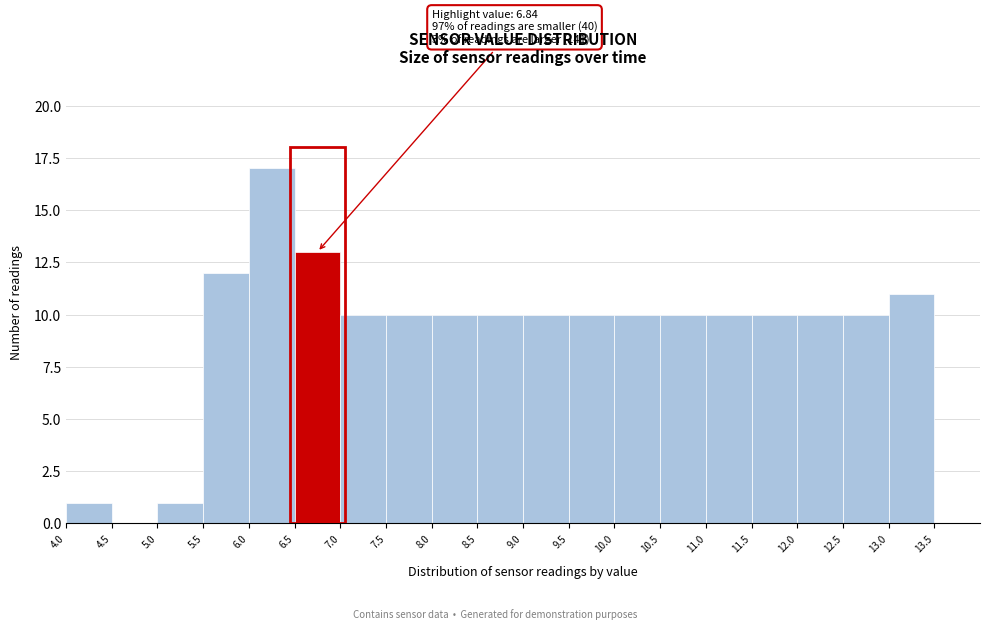

Which range on the x-axis has the tallest bar?

6.0 to 6.5